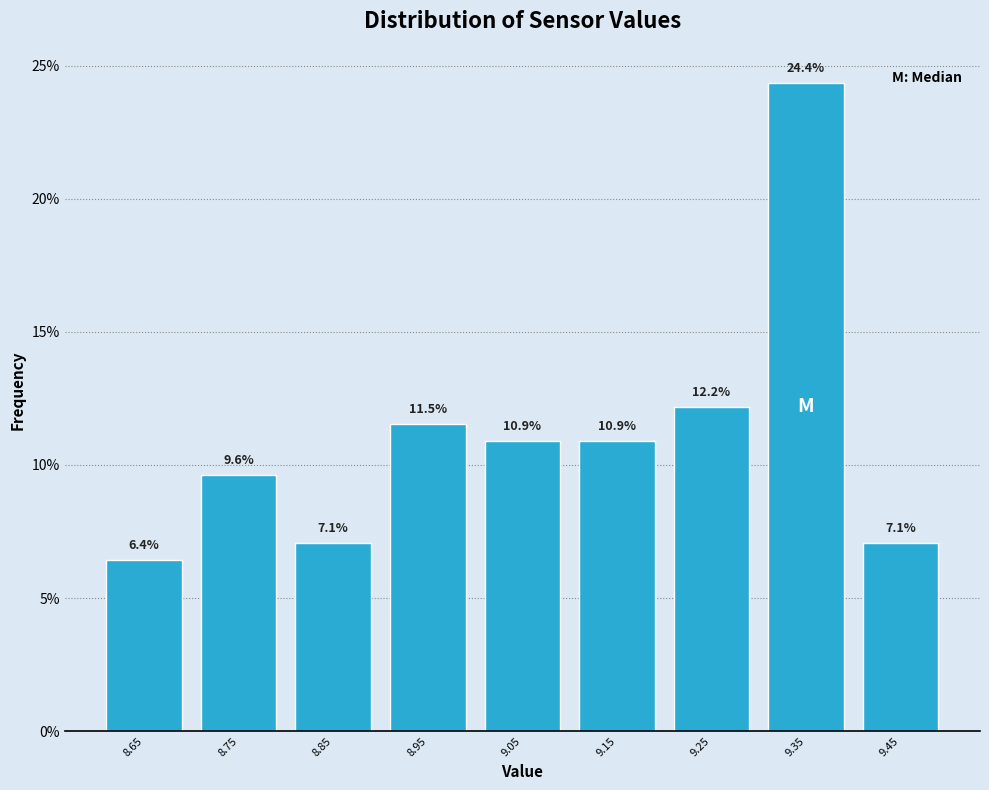

Reading left to right, transcribe this chart: for each bar, give the range it covers on the x-axis and its height.

8.6 to 8.7: 6.4
8.7 to 8.8: 9.6
8.8 to 8.9: 7.1
8.9 to 9.0: 11.5
9.0 to 9.1: 10.9
9.1 to 9.2: 10.9
9.2 to 9.3: 12.2
9.3 to 9.4: 24.4
9.4 to 9.5: 7.1